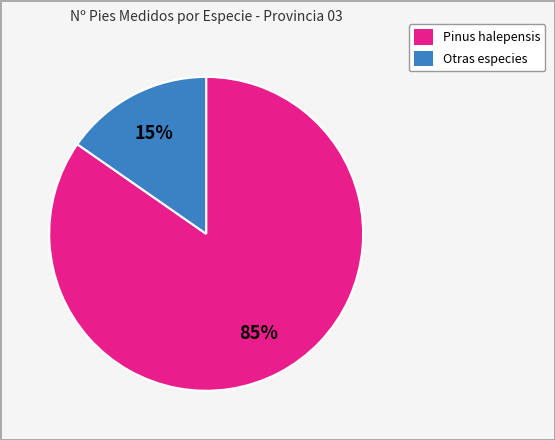

The Otras especies slice represents 5% of the pie. True or false?

False